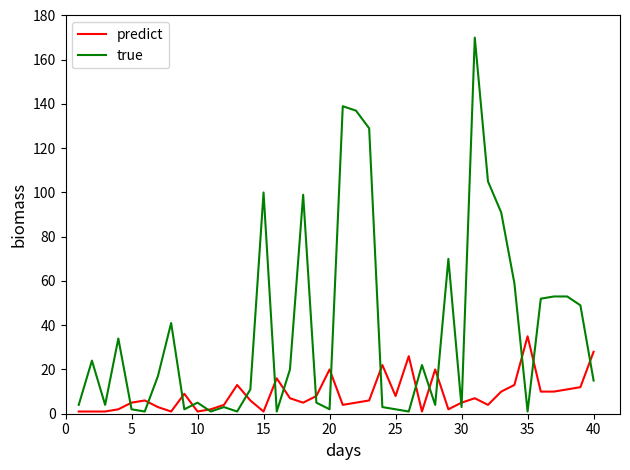

Which series has the largest range (max minus min)?

true